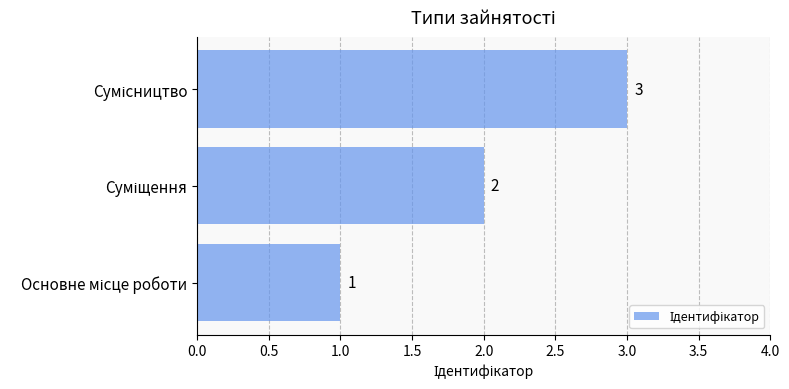

How many series are shown in this chart?

1